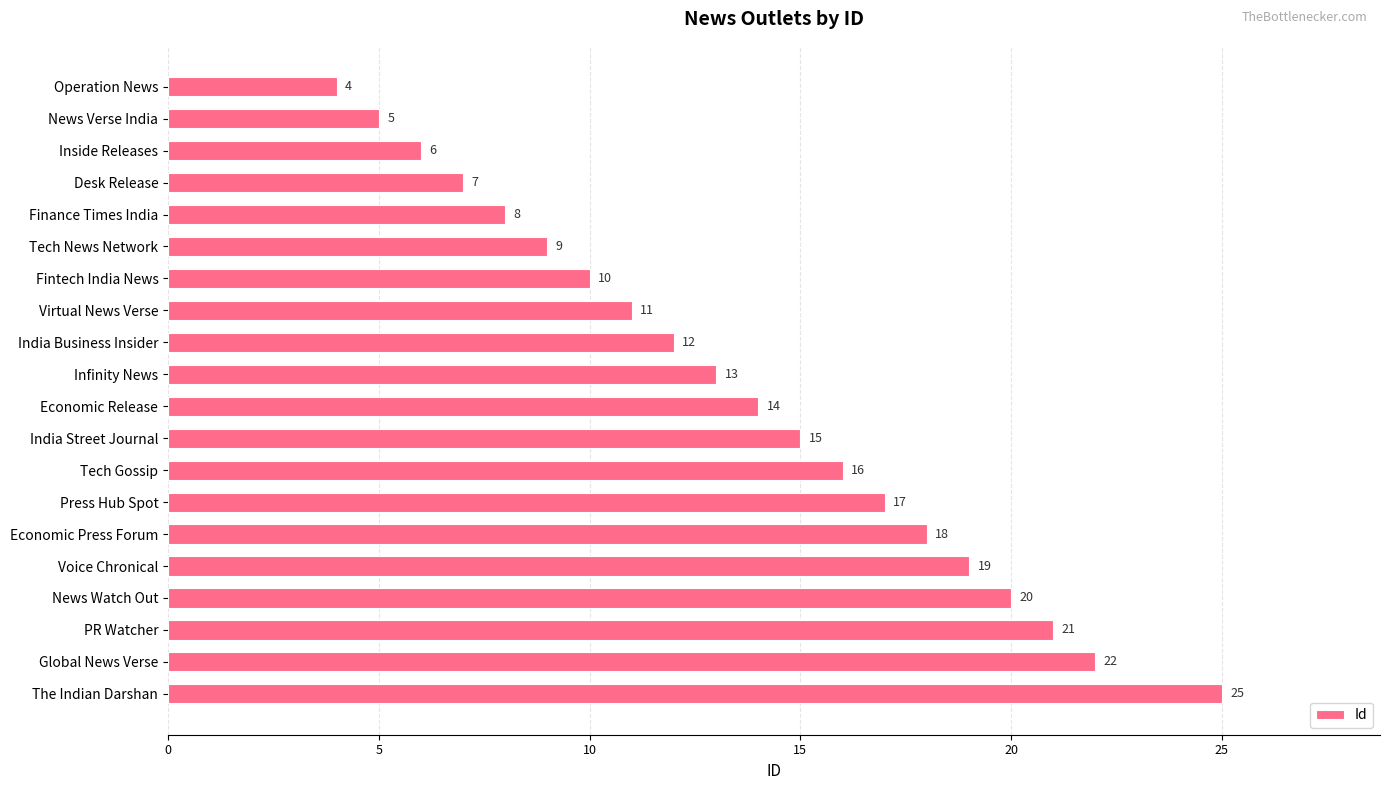

What is the label of the 7th bar from the bottom?

Press Hub Spot